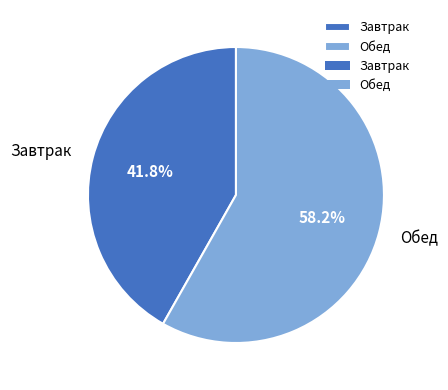

Which has a higher value, Обед or Завтрак?

Обед